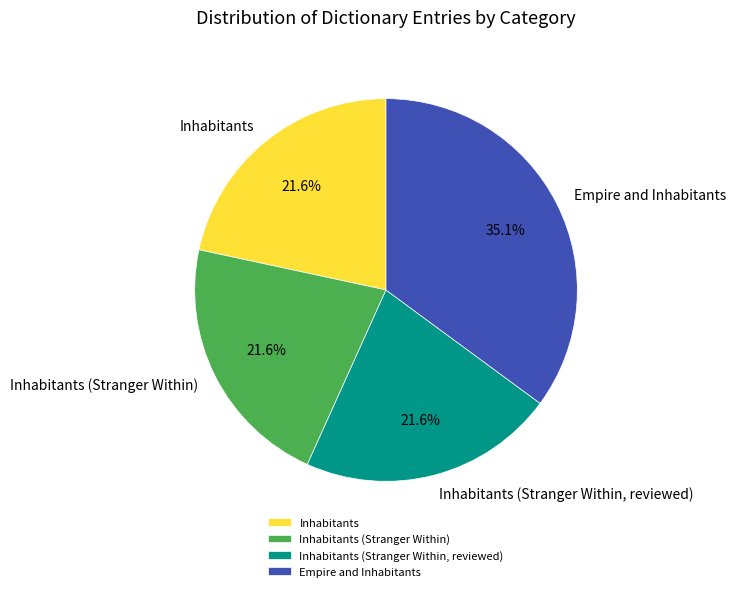

Which has a higher value, Empire and Inhabitants or Inhabitants (Stranger Within)?

Empire and Inhabitants